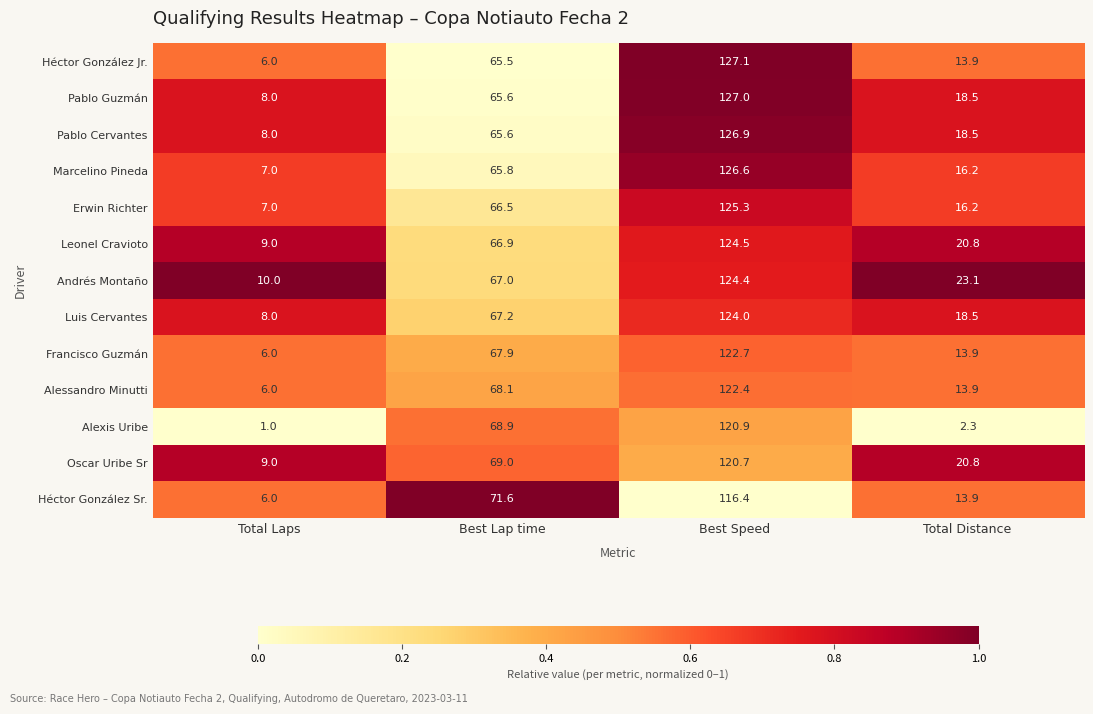

At which category does the chart reach its minimum across all series?

Total Laps